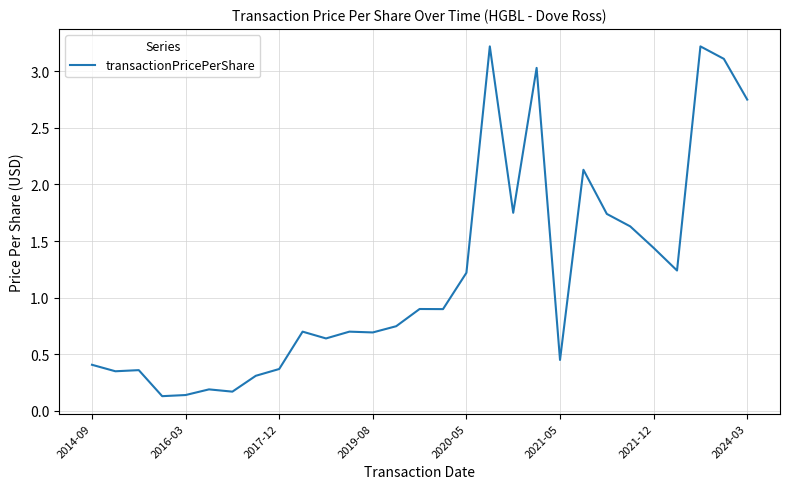

What is the greatest value displayed?

3.2